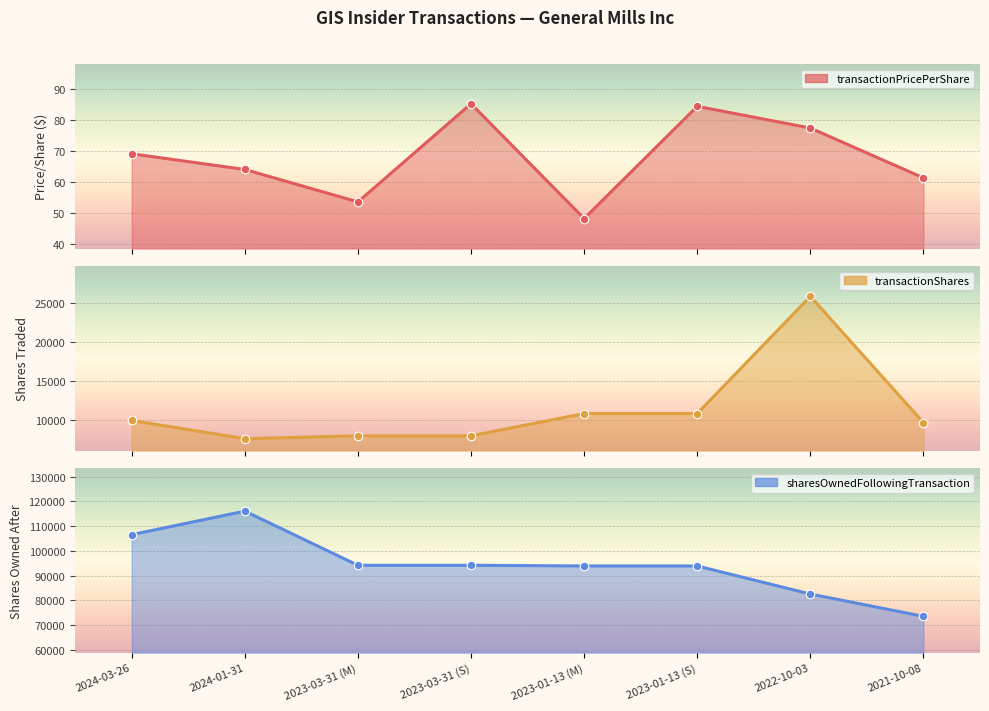

At which category is the sum across all series the highest?

2024-01-31